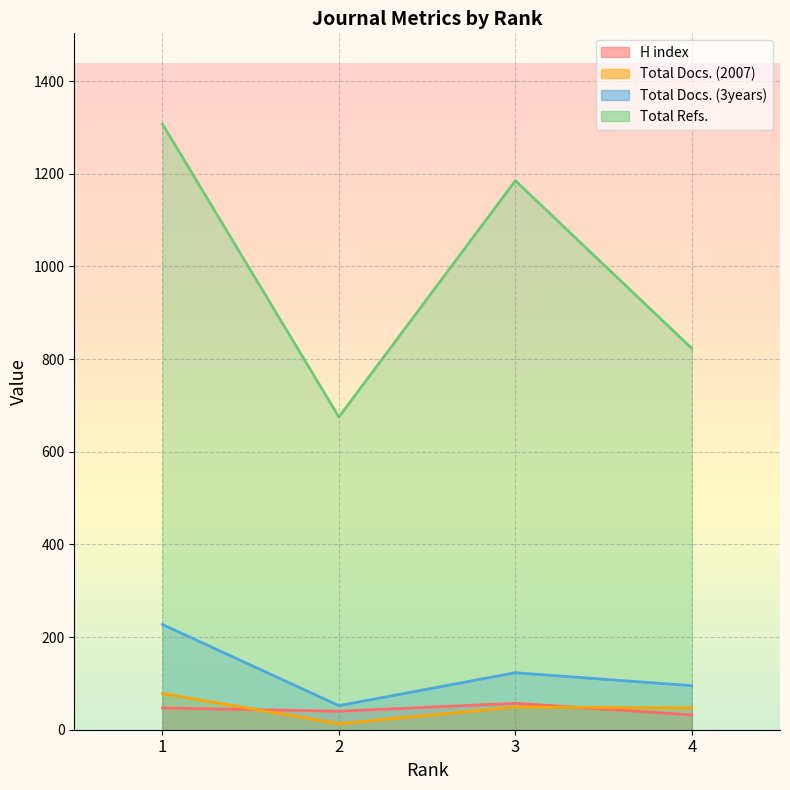

How many Total Docs. (3years) values are between 95 and 227?

3